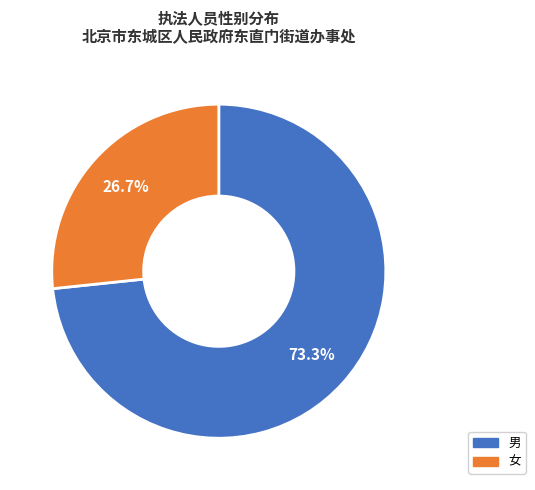

Combined, what portion of the pie is 女 and 男?

100.0%